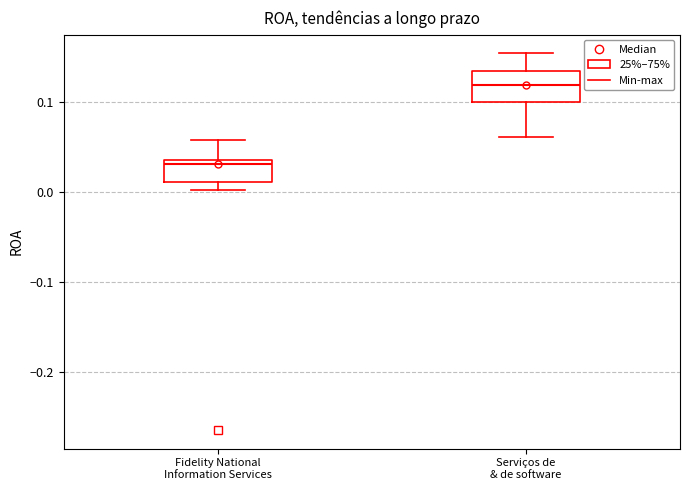

Reading left to right, transcribe this box plot: for each box, give where its median line is, the range the box spans, and where its two whiskers end, as read against the y-axis. The values are not printed on the chart, so give them approximately, as read against the axis.

Fidelity National Information Services: median 0.03, box 0.01 to 0.04, whiskers 0.00 to 0.06
Serviços de & de software: median 0.12, box 0.10 to 0.13, whiskers 0.06 to 0.15